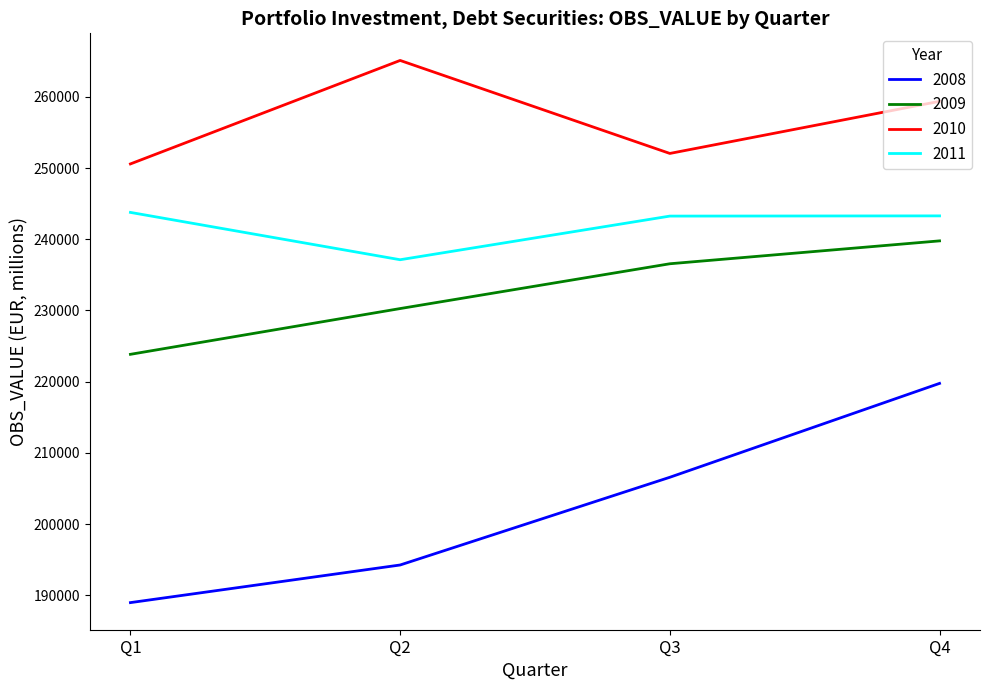

True or false: 2011 and 2010 cross at least once.

False